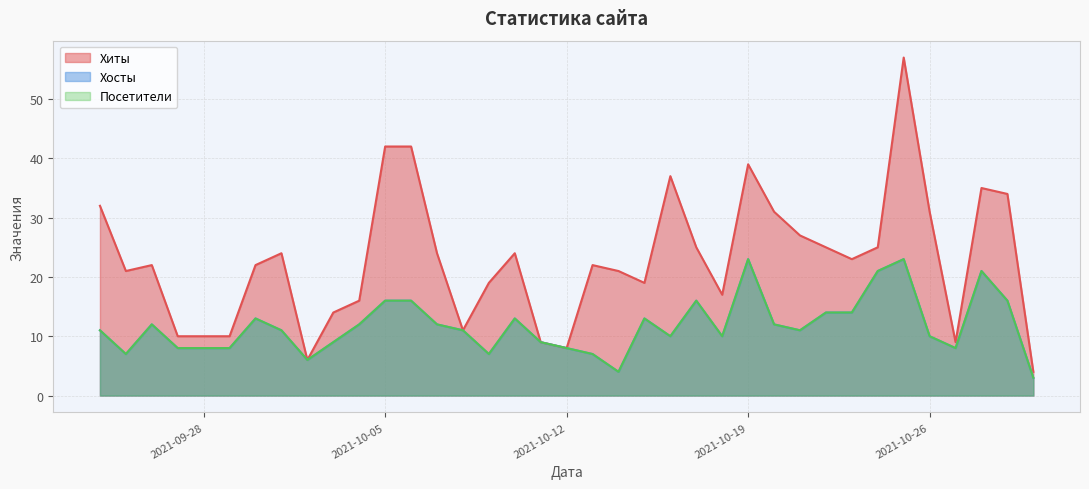

How many lines are shown in the chart?

3